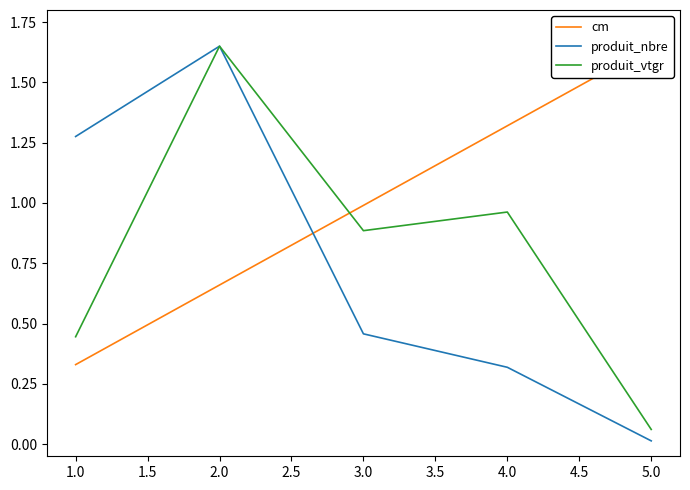

At which label is produit_nbre closest to 0?

5.0